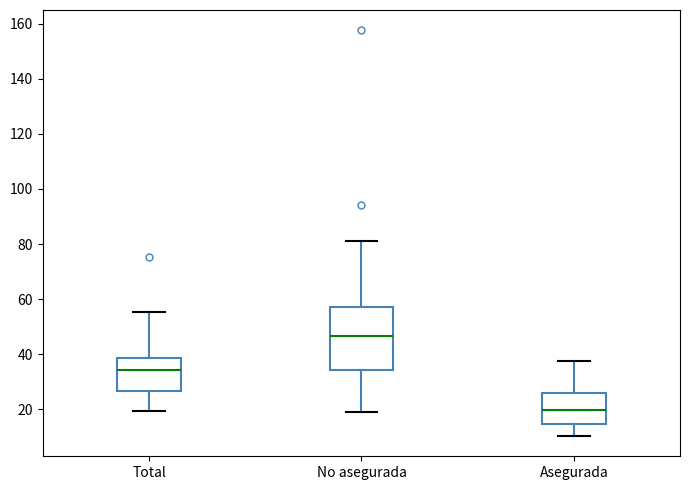

Which box's median line is the highest?

No asegurada